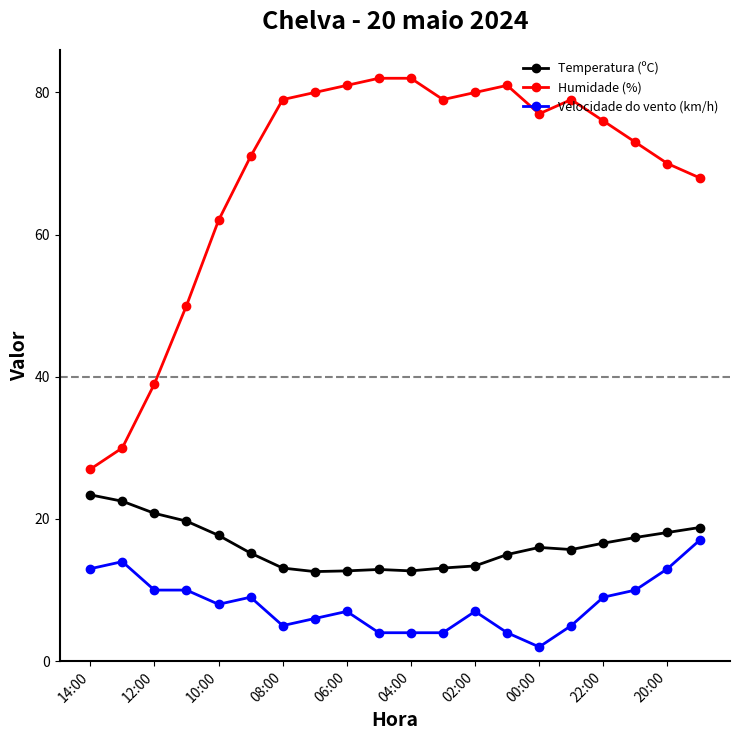

What is the average value of the Humidade (%) series?

68.3